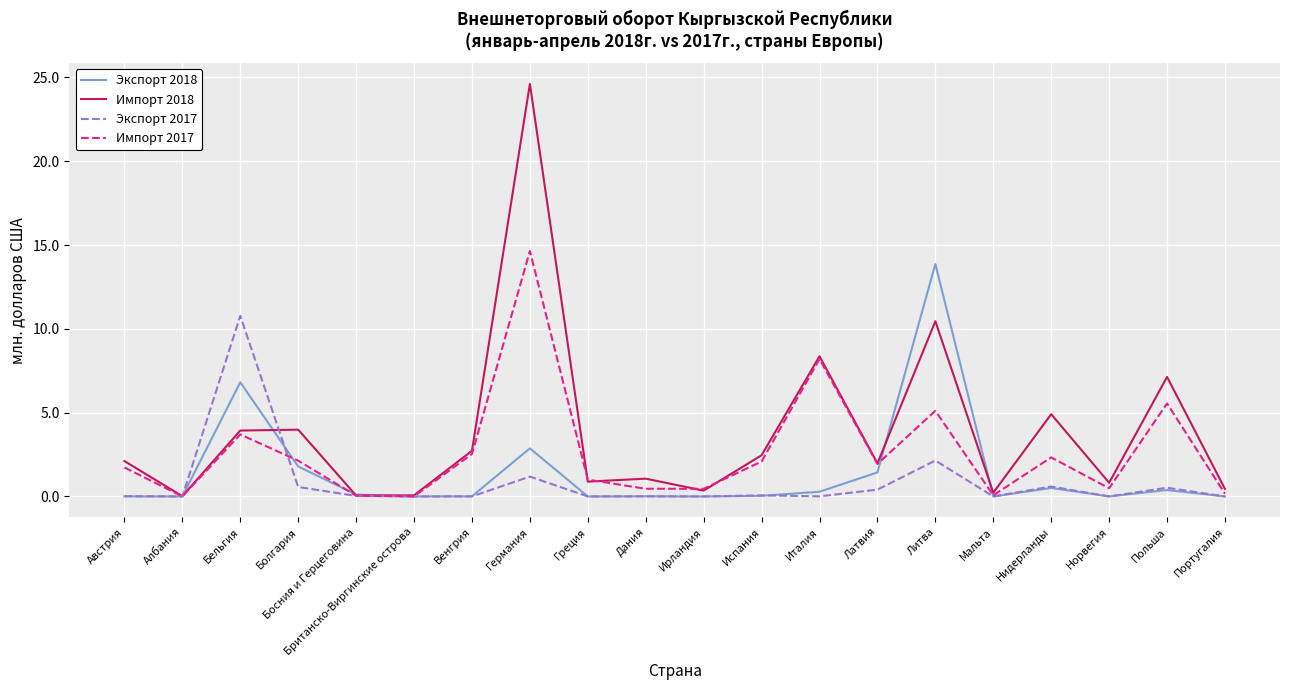

List the series in order of their overall mean, highest first.

Импорт 2018, Импорт 2017, Экспорт 2018, Экспорт 2017